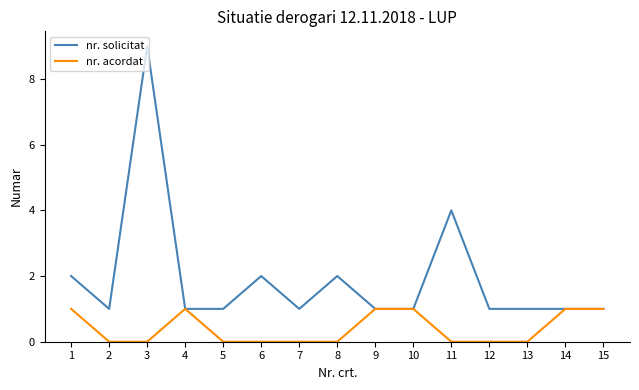

What is the difference between the second highest and minimum values in the nr. acordat series?

1